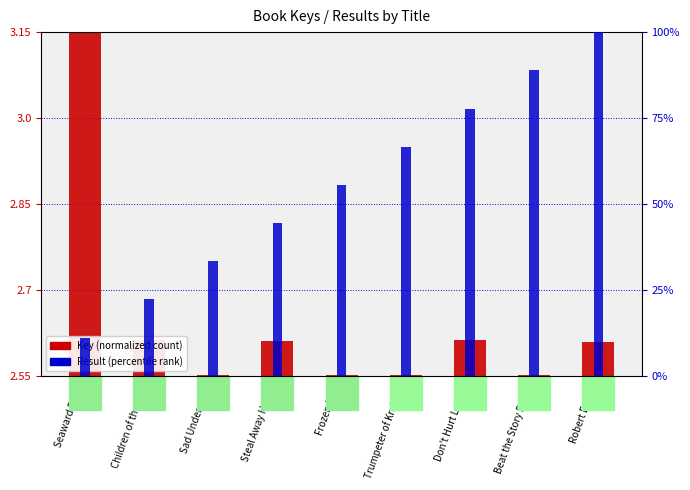

Is it true that Key (normalized) equals 4.2 at Don't Hurt Laurie?

False